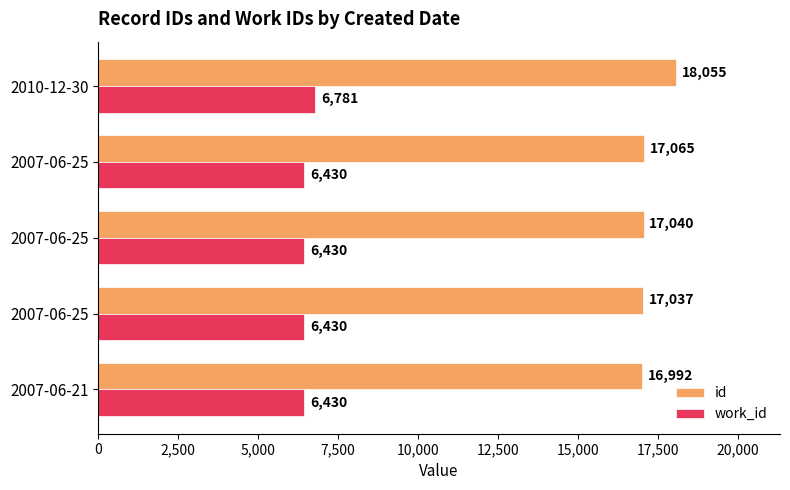

What are all the series names shown in the legend?

id, work_id